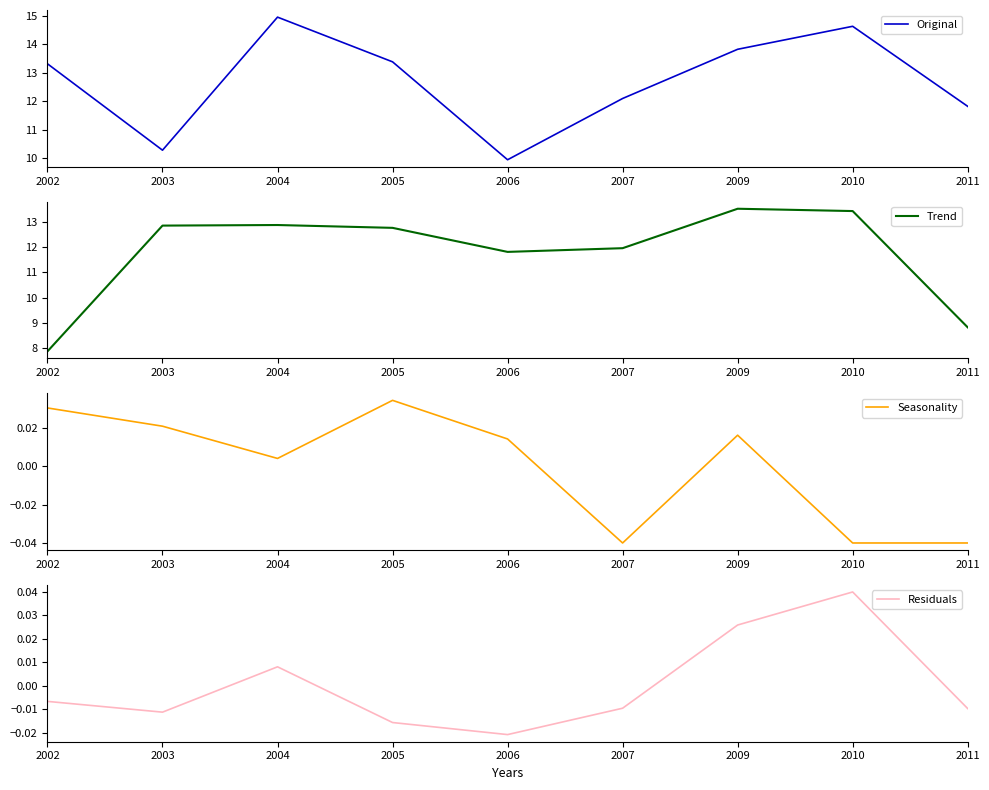

At 2006, list the series in order from largest to smallest.

Trend, Original, Seasonality, Residuals